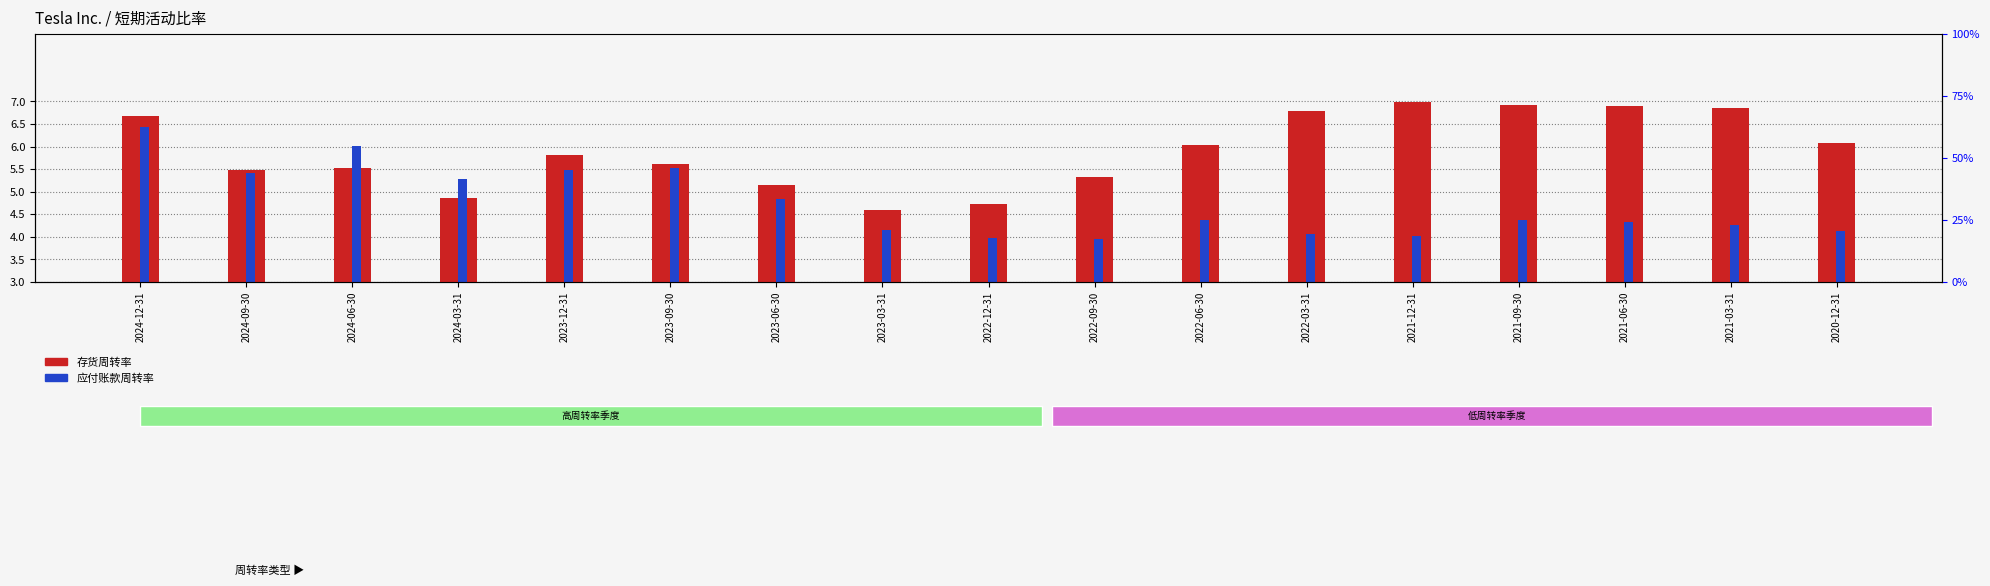

What is the value of the 存货周转率 bar at the 17th from the left?

6.1